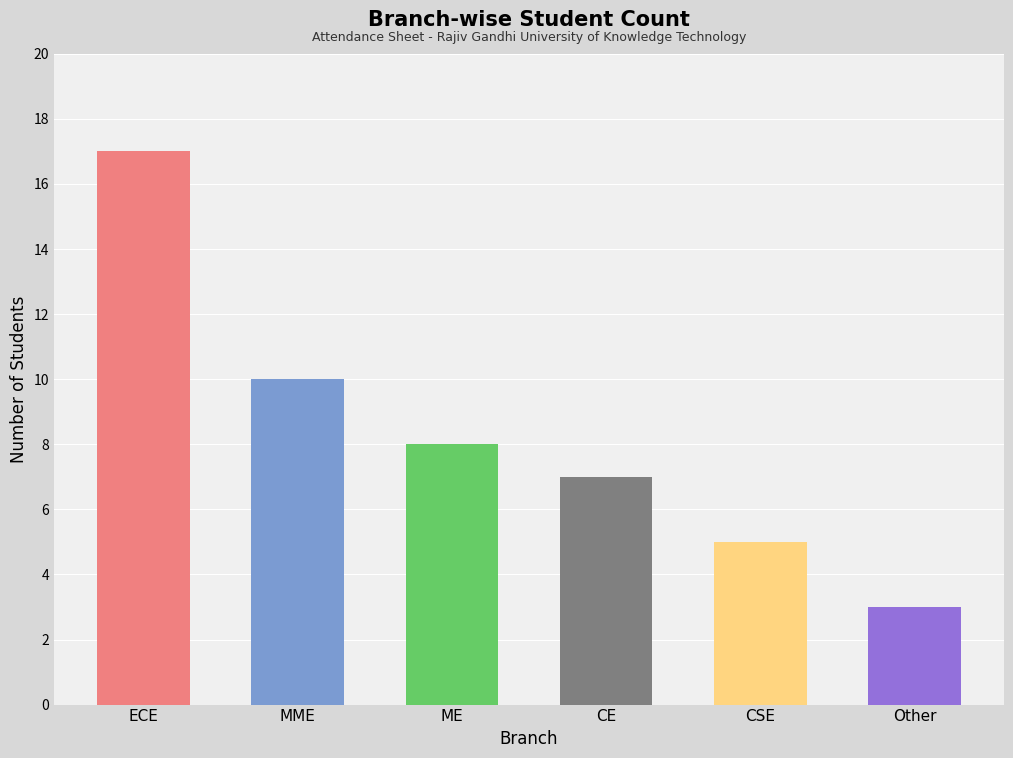

The value at Other is 4. True or false?

False